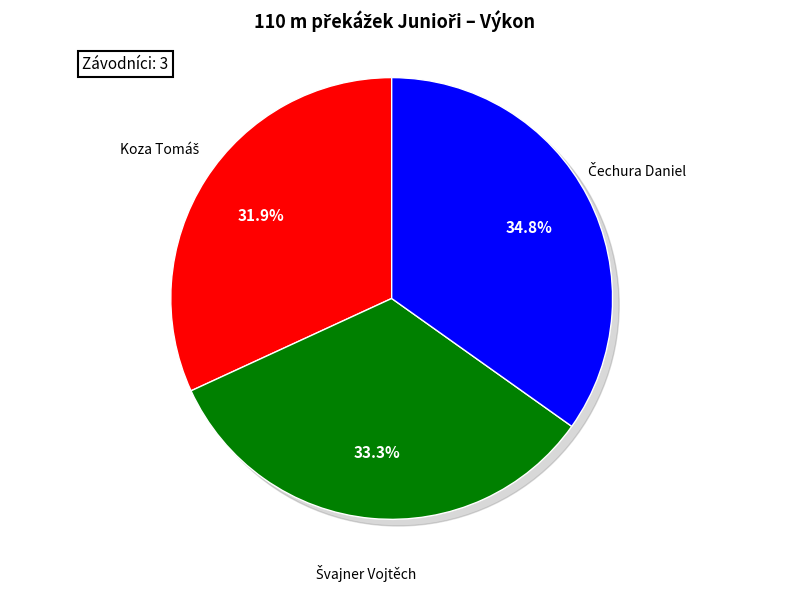

Is the sum of Švajner Vojtěch and Koza Tomáš greater than half?

Yes